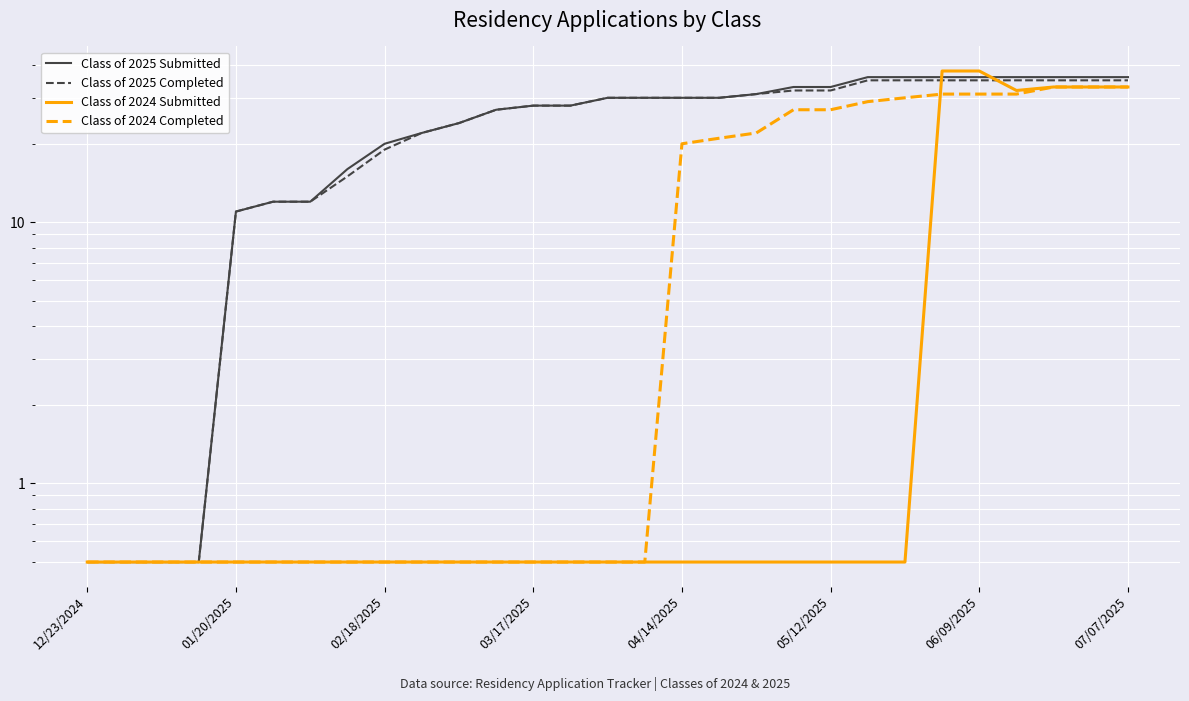

What value does the Class of 2024 Completed series have at 02/18/2025?

0.5